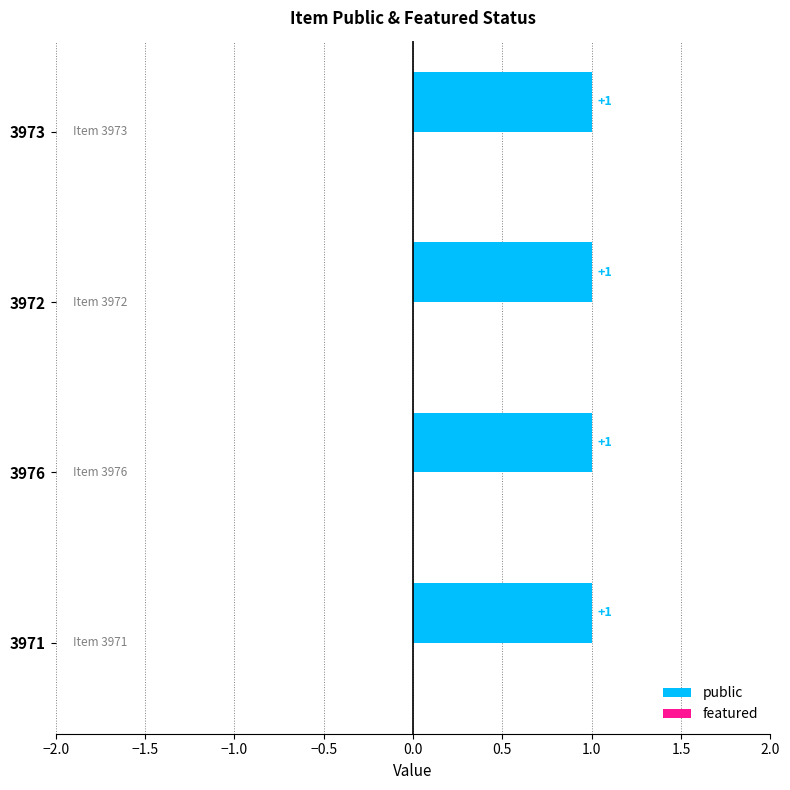

How many groups of bars are there?

4